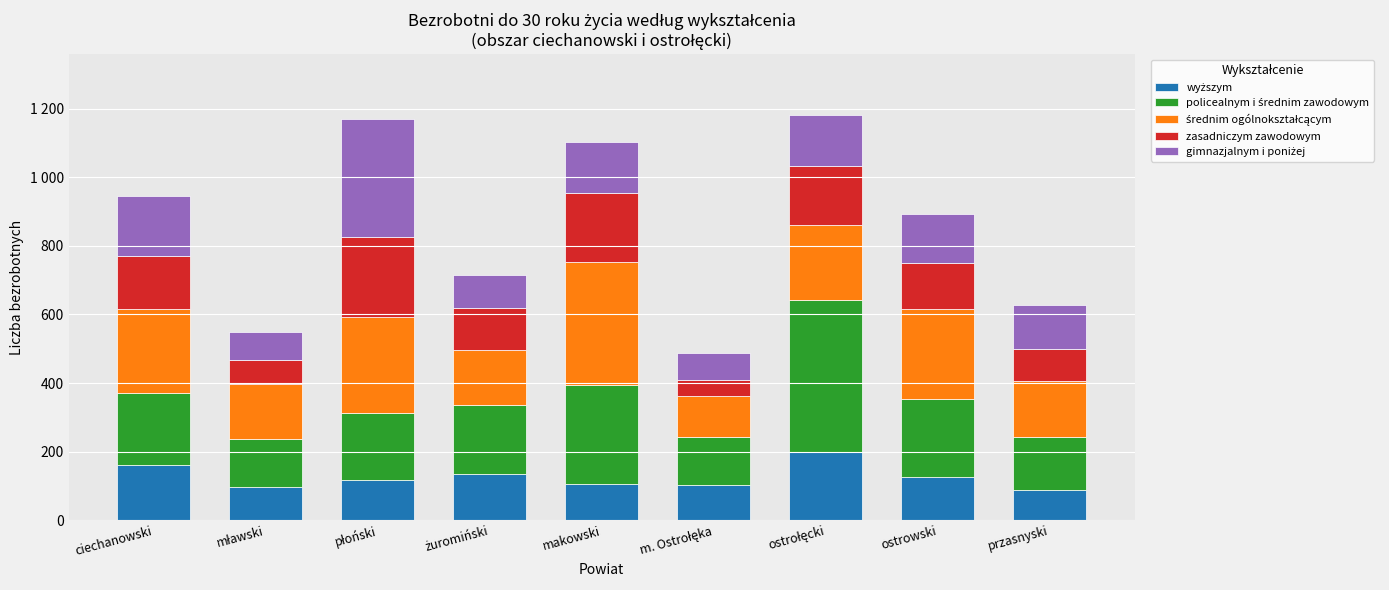

Does the chart contain stacked bars?

Yes